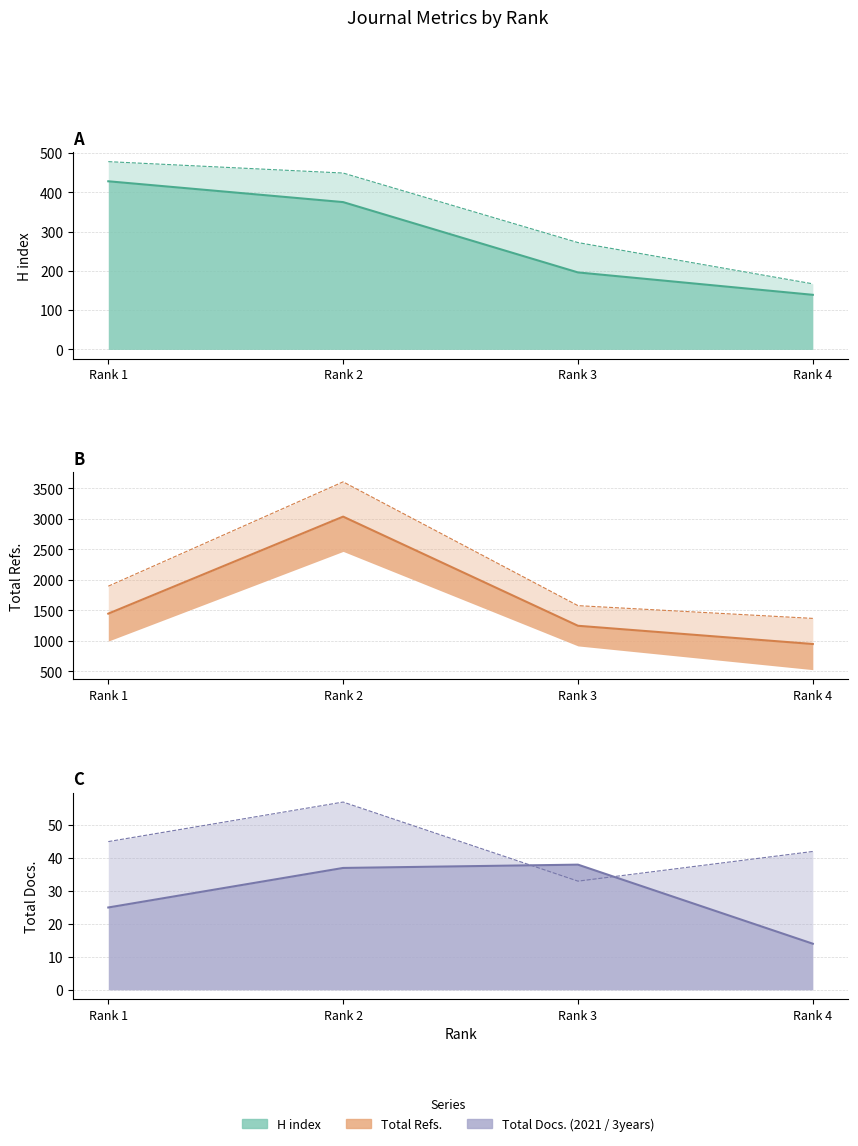

What value does the Total Refs. series have at Rank 3, to the nearest 50?

1250